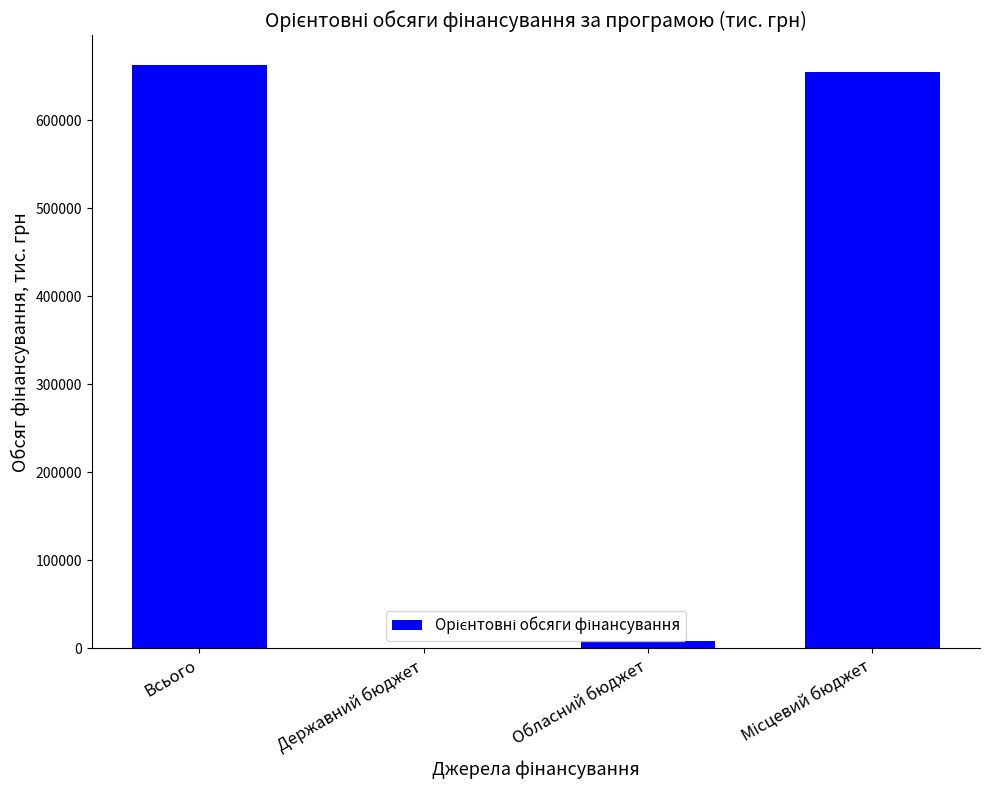

At which label is the value closest to 331808?

Обласний бюджет